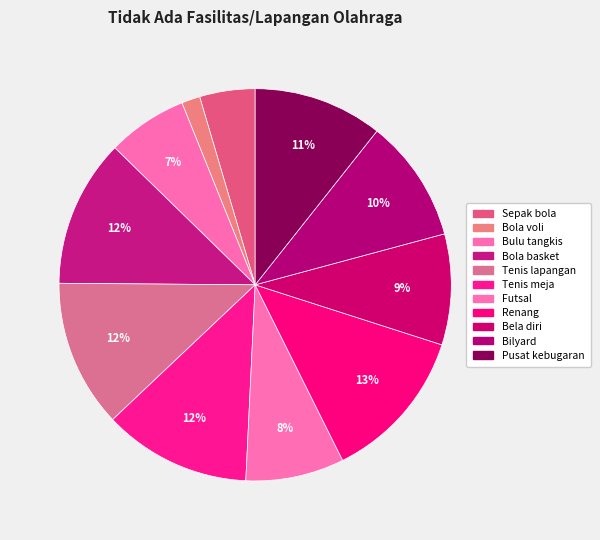

True or false: Bola voli accounts for 11% of the total.

False